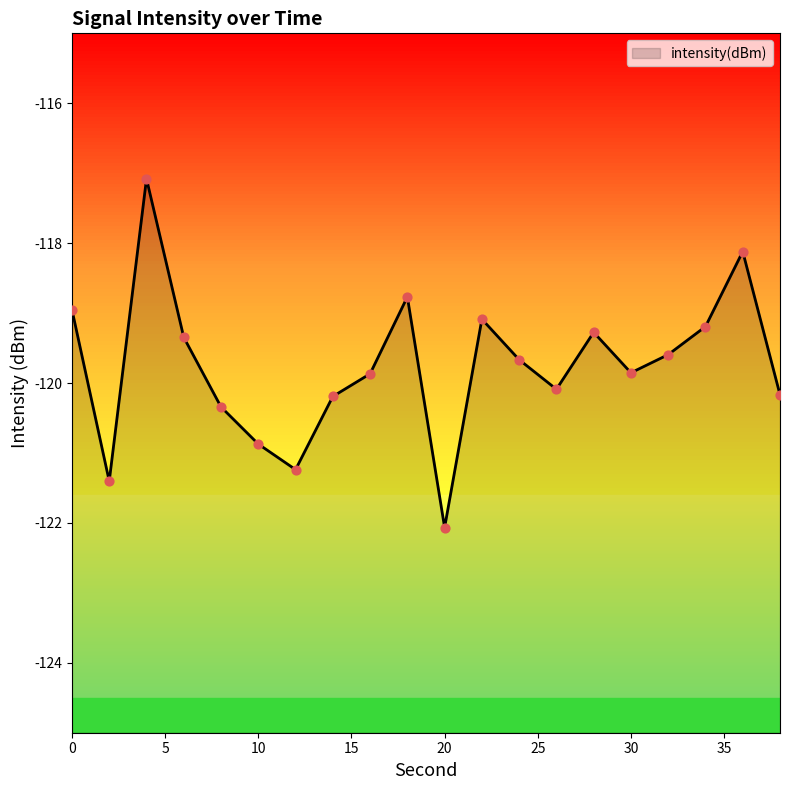

Which has a higher value, 6 or 16?

6